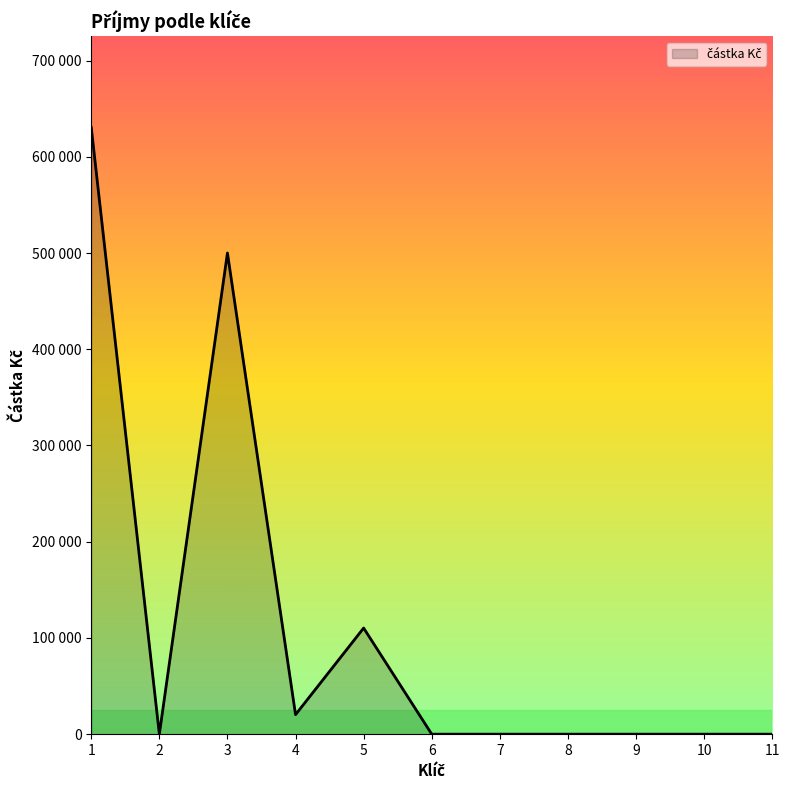

Is this an area chart (filled region under the line)?

Yes